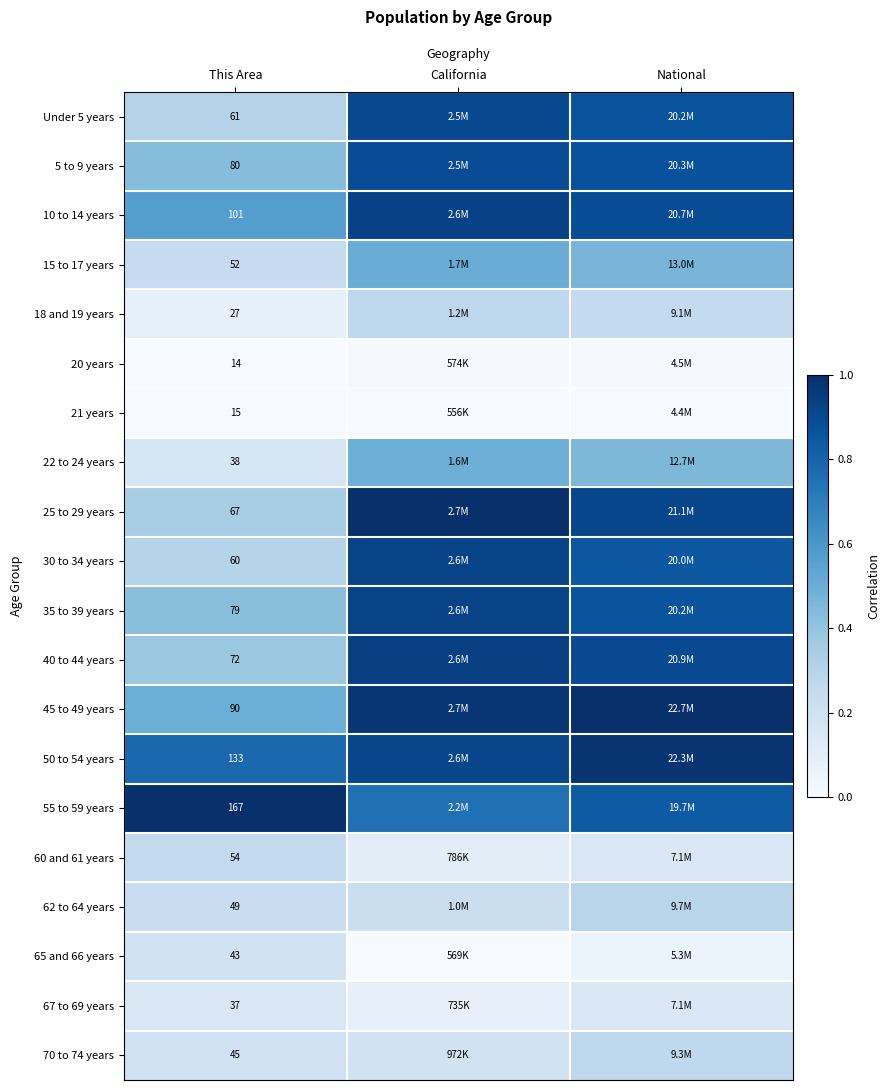

Which has a higher value, California or This Area?

California